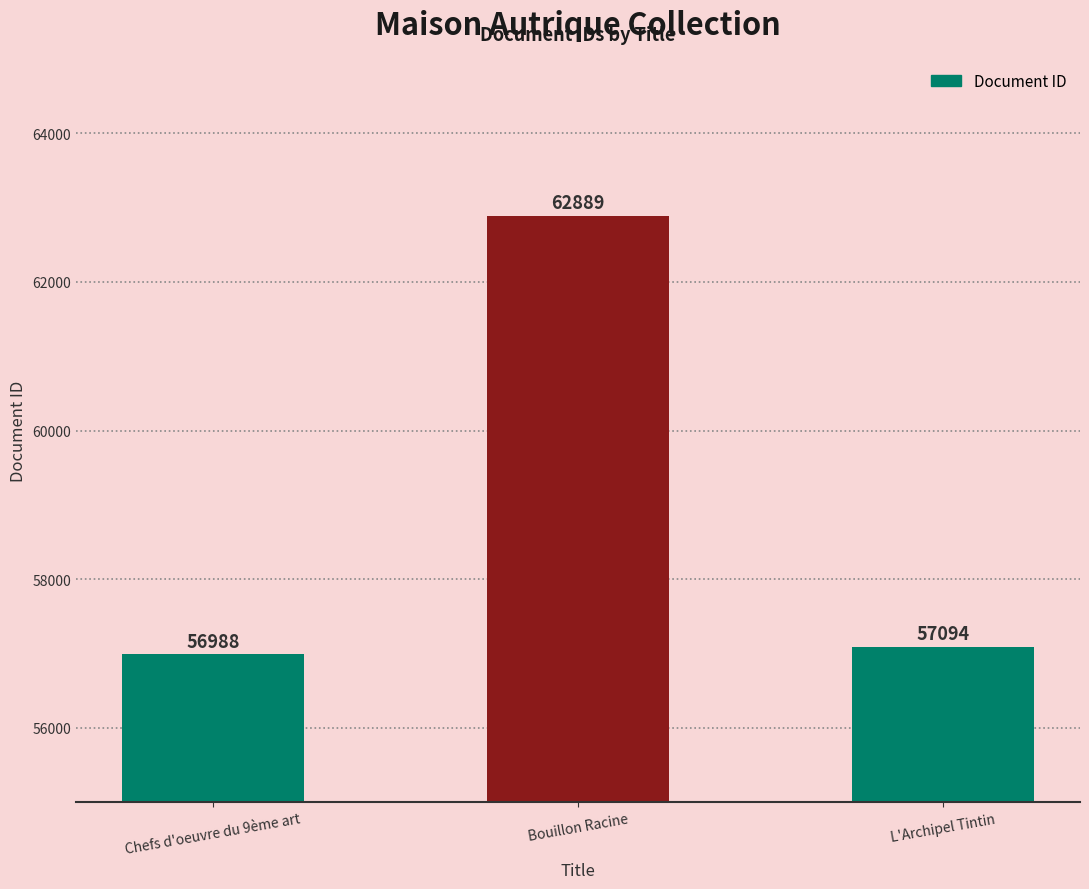

Rank the categories by value from lowest to highest.

Chefs d'oeuvre du 9ème art, L'Archipel Tintin, Bouillon Racine